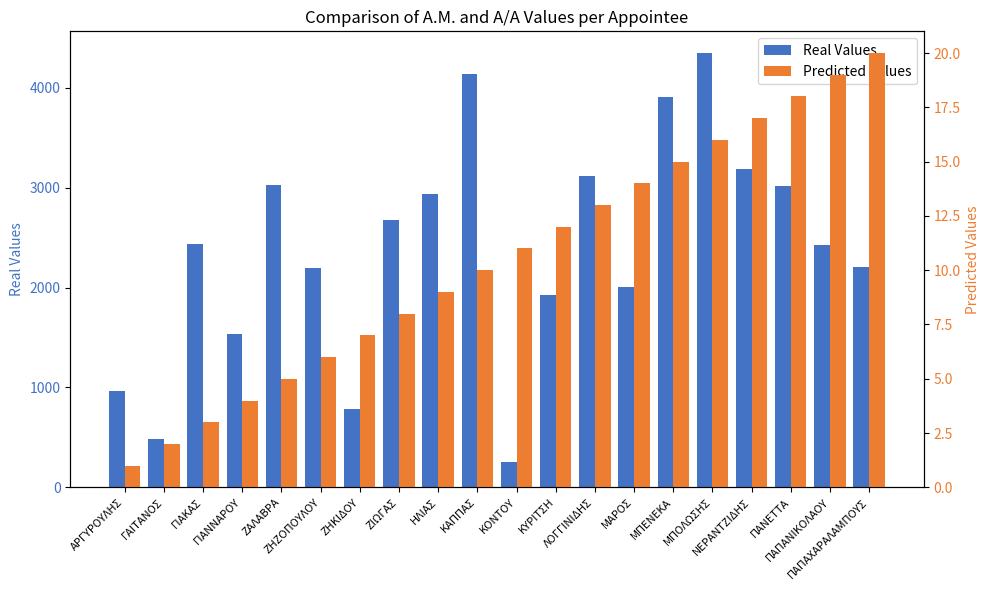

Are the bars grouped side by side (vs. stacked)?

Yes